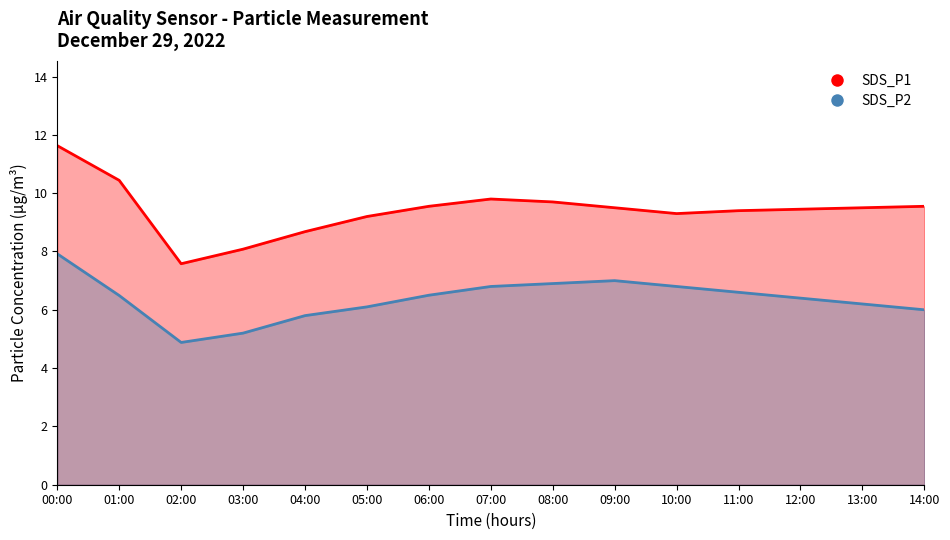

Is it true that SDS_P1 equals 2.0 at 06:00?

False